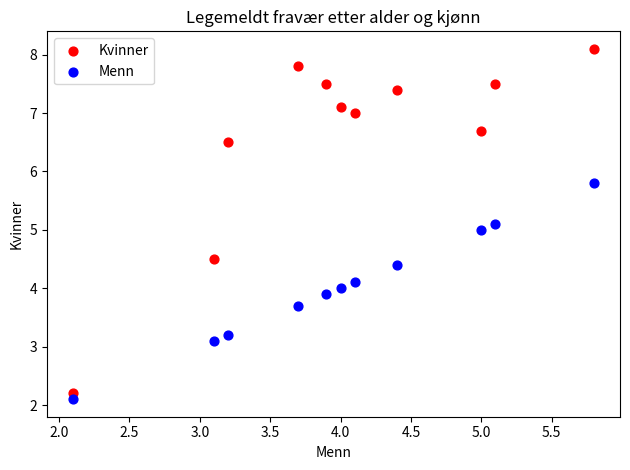

Which series reaches the maximum Y coordinate?

Kvinner